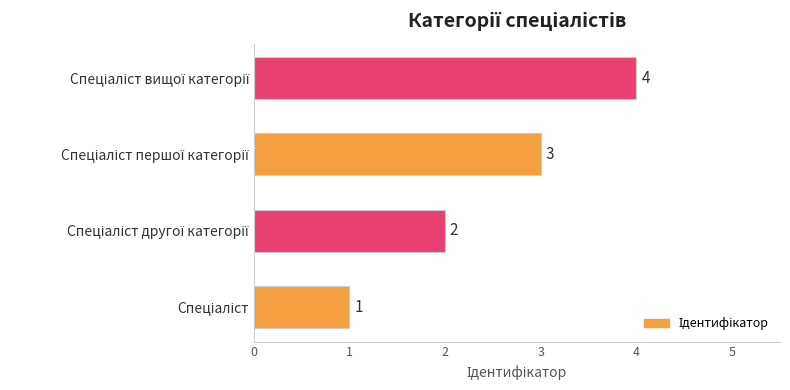

Count the values in the range 2 to 4.

3